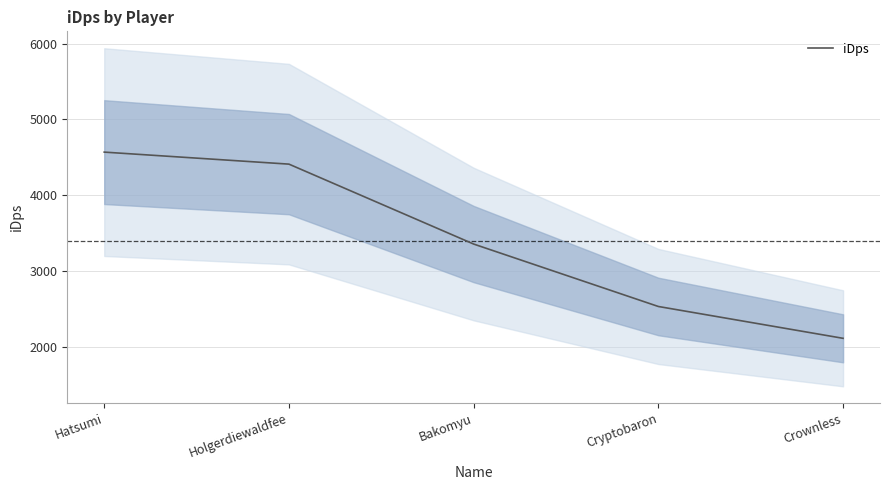

Reading right to left, list all the values displayed in this chart.

Crownless=2111.6	Cryptobaron=2531.5	Bakomyu=3355.2	Holgerdiewaldfee=4409.6	Hatsumi=4568.1